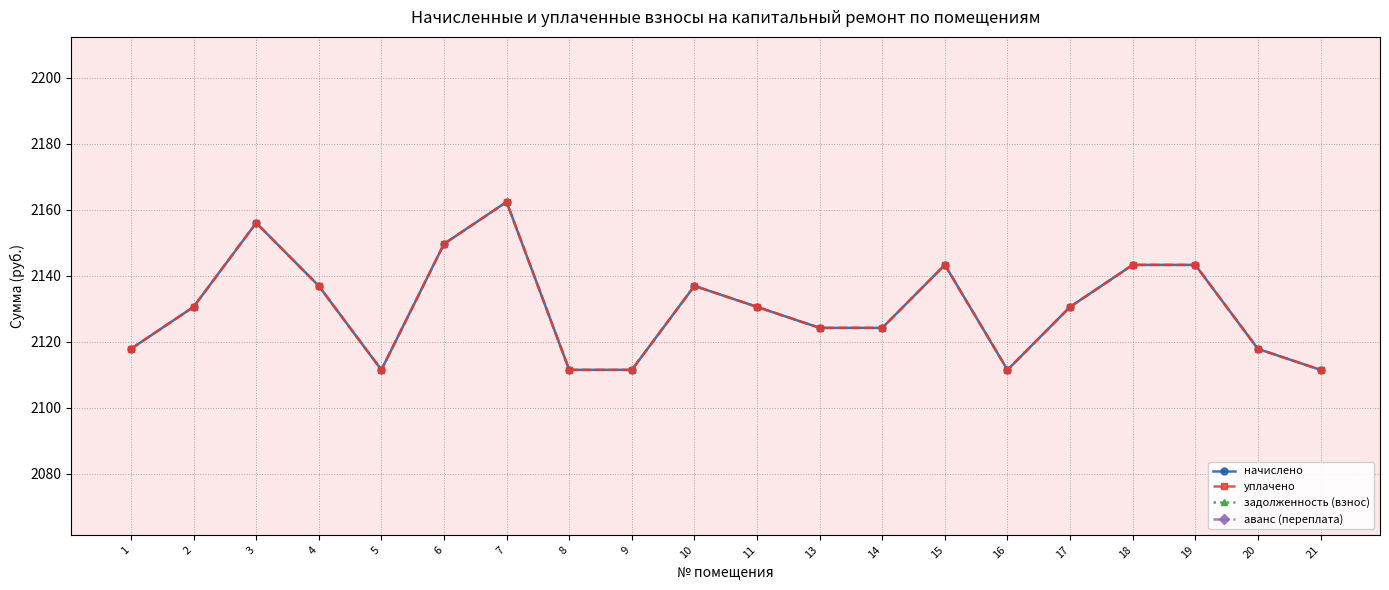

True or false: аванс (переплата) and уплачено intersect in this chart.

False